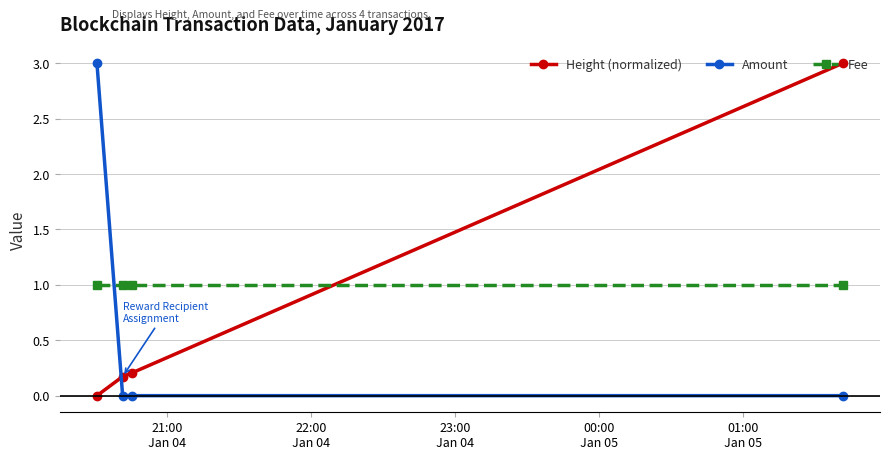

How many Amount values are between 0 and 3?

4